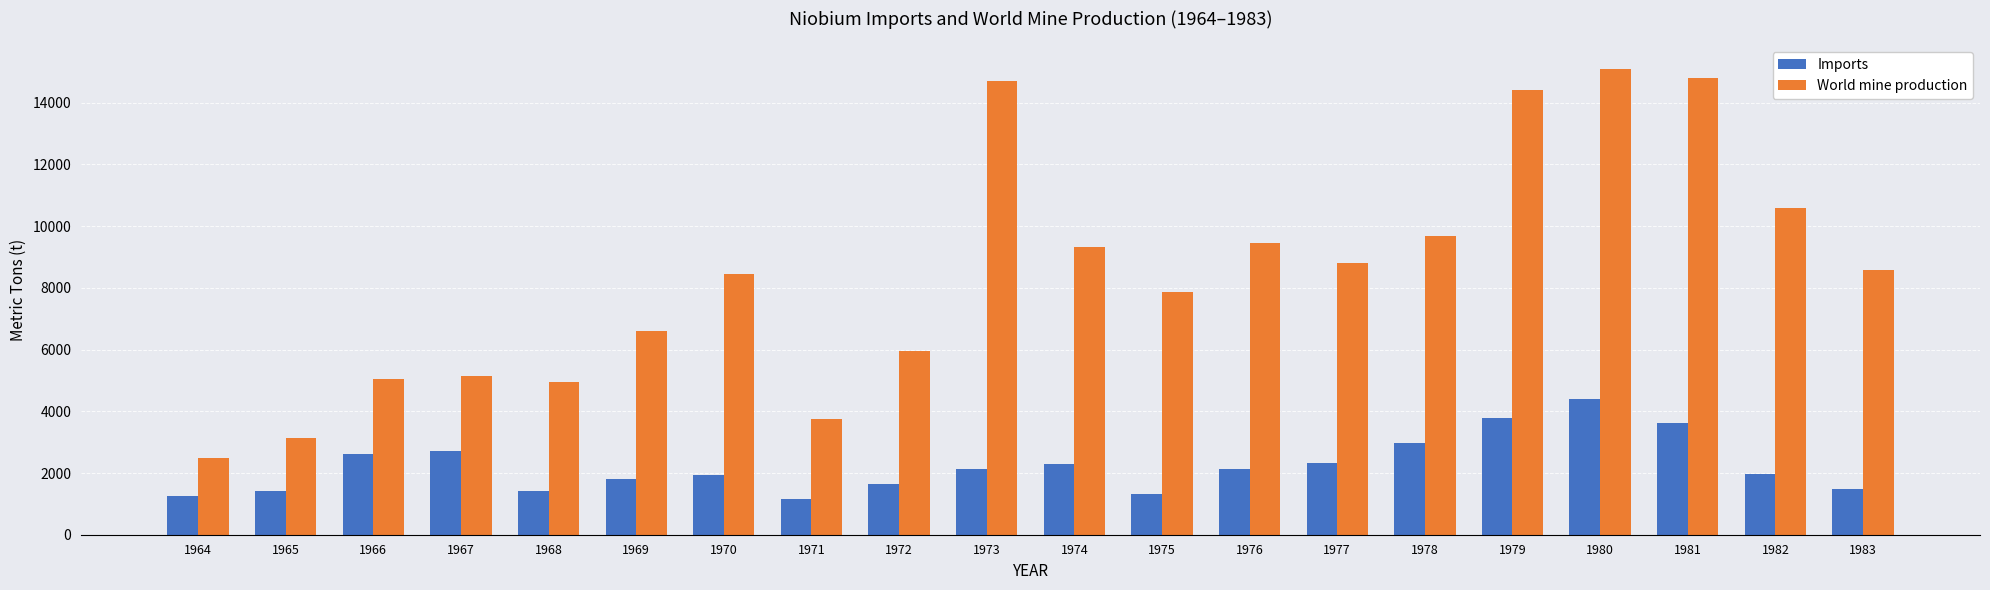

Are the bars grouped side by side (vs. stacked)?

Yes